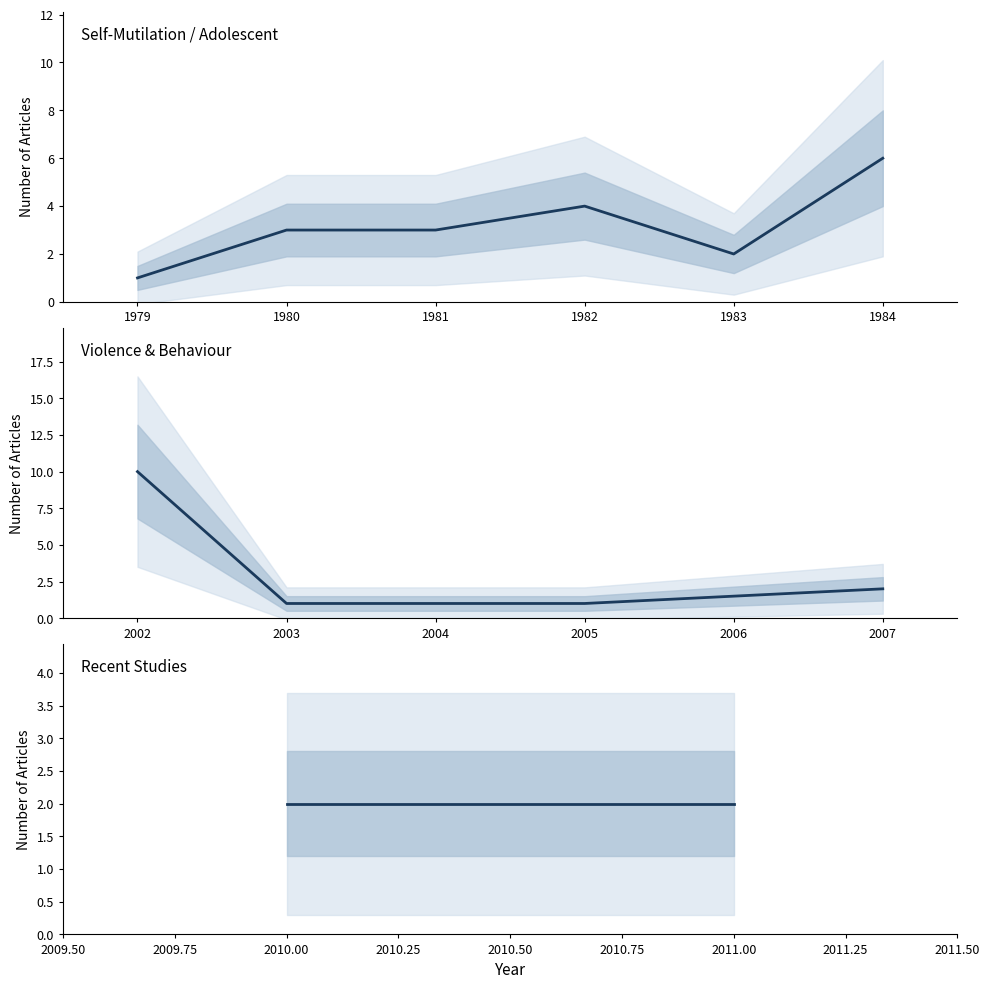

What is the difference between the values at 2005 and 2007?

1